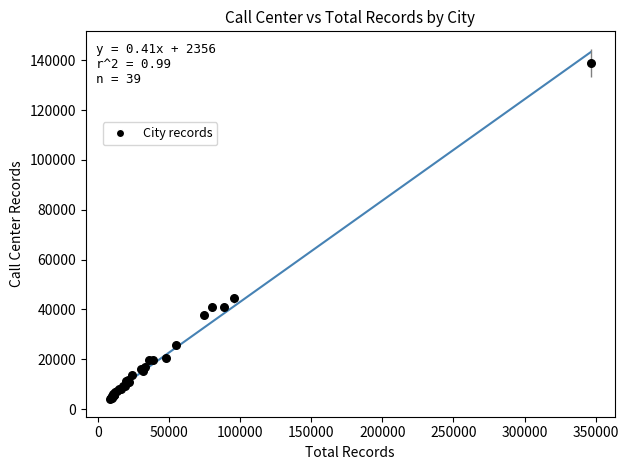

What Y value in the scatter plot is closest to 71586?

44543